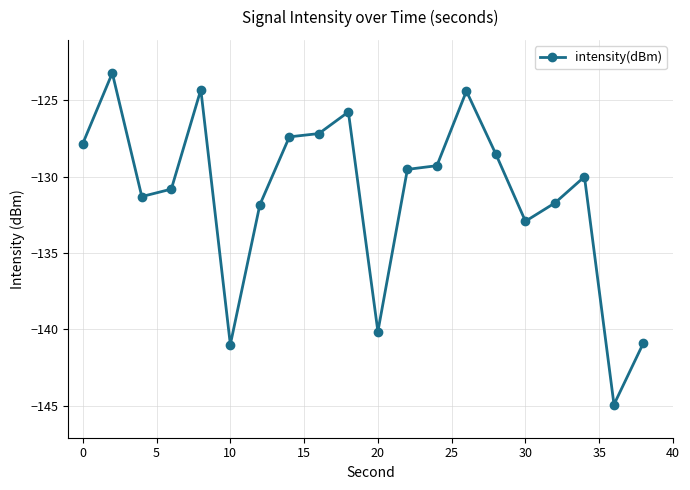

True or false: there are more than 2 points higher than both neighbors.

True